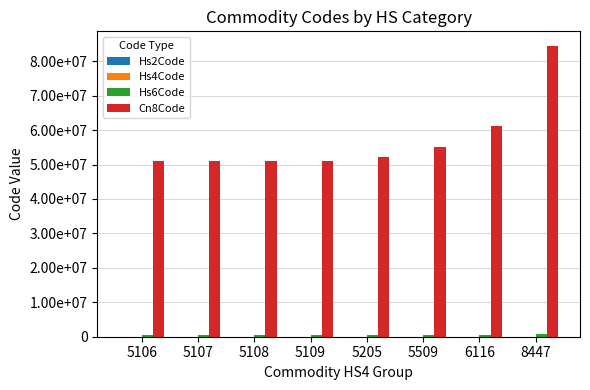

What is the value of the Hs6Code bar at the 2nd from the left?

510710